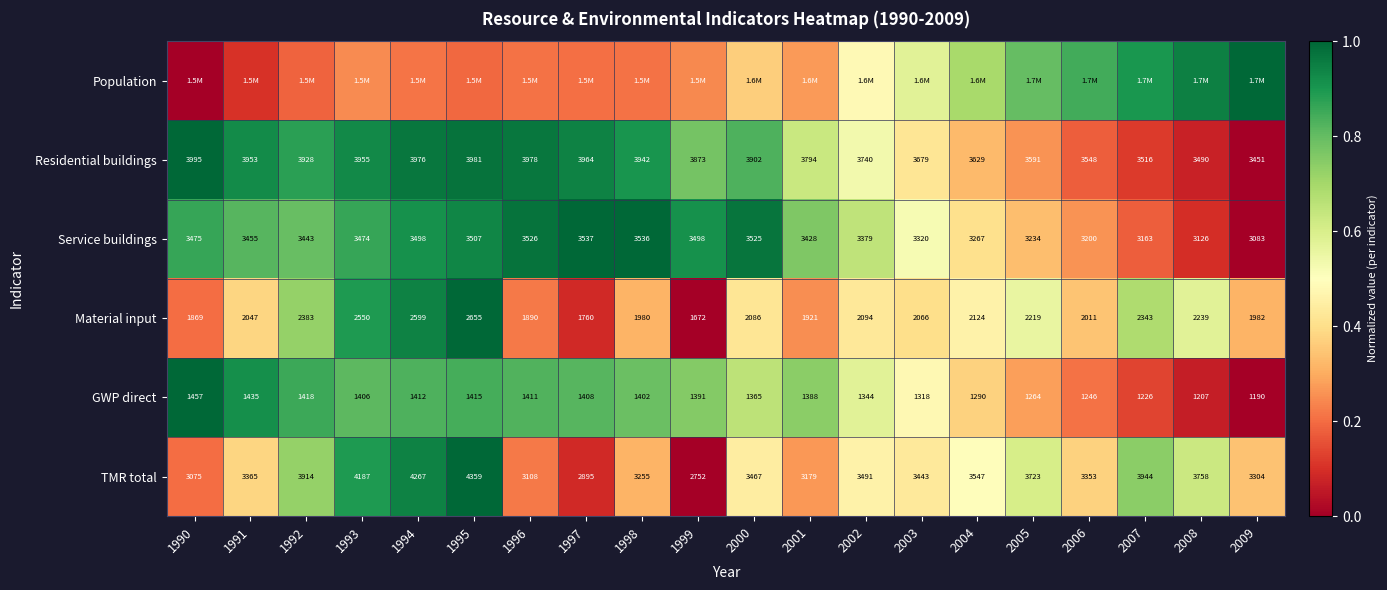

Is the value of GWP direct at 1990 greater than the value of TMR total at 1992?

No